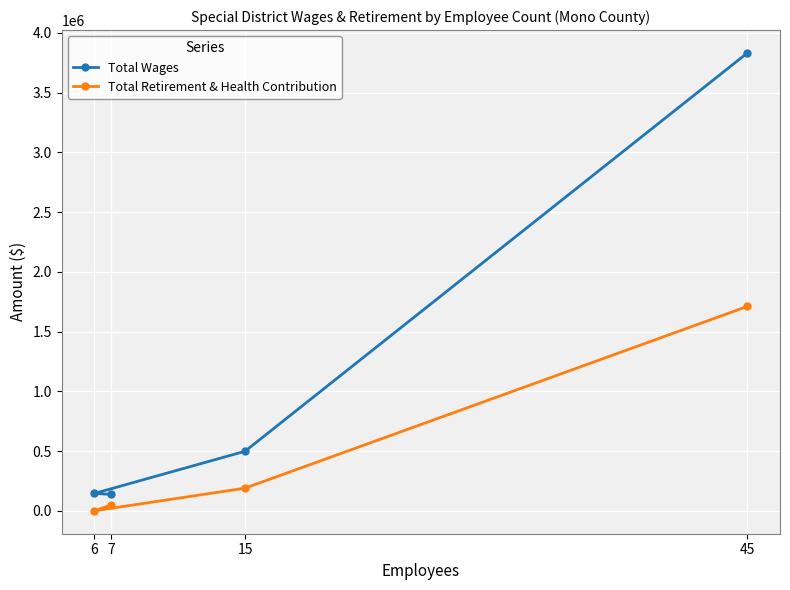

What are all the series names shown in the legend?

Total Wages, Total Retirement & Health Contribution